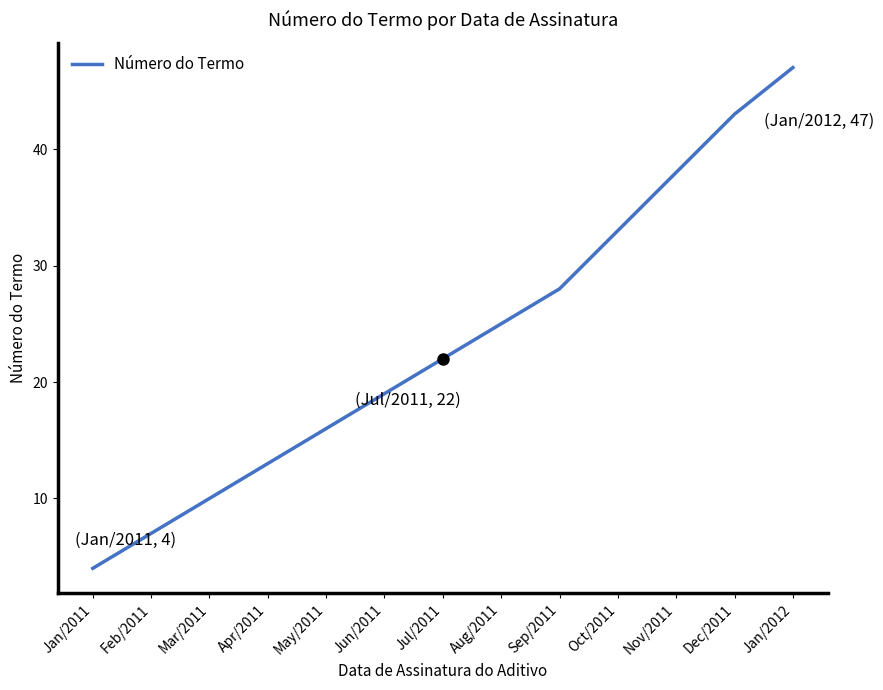

How many lines are shown in the chart?

1